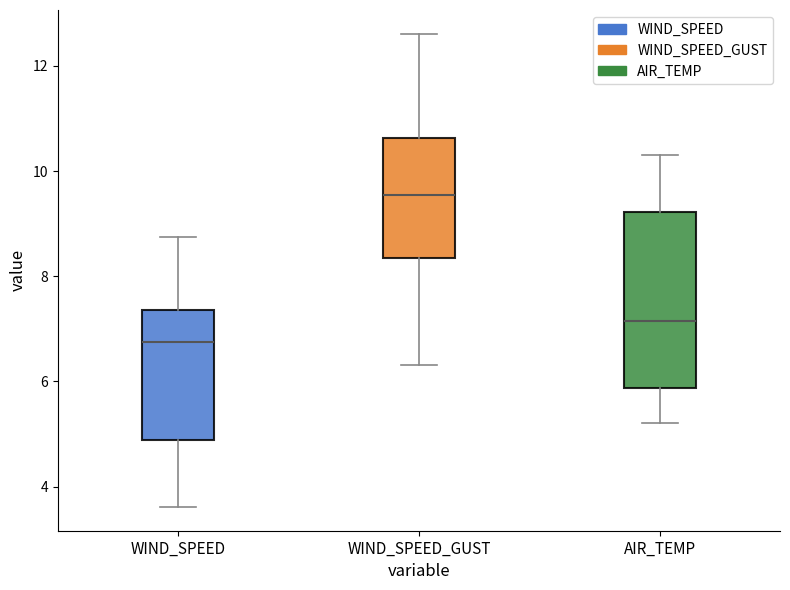

Reading left to right, read every box against the y-axis: the position of its median line, the range the box covers, and the ends of its whiskers. The values are not printed on the chart, so give them approximately, as read against the axis.

WIND_SPEED: median 6.8, box 4.8 to 7.4, whiskers 3.6 to 8.8
WIND_SPEED_GUST: median 9.6, box 8.4 to 10.6, whiskers 6.4 to 12.6
AIR_TEMP: median 7.2, box 5.8 to 9.2, whiskers 5.2 to 10.4